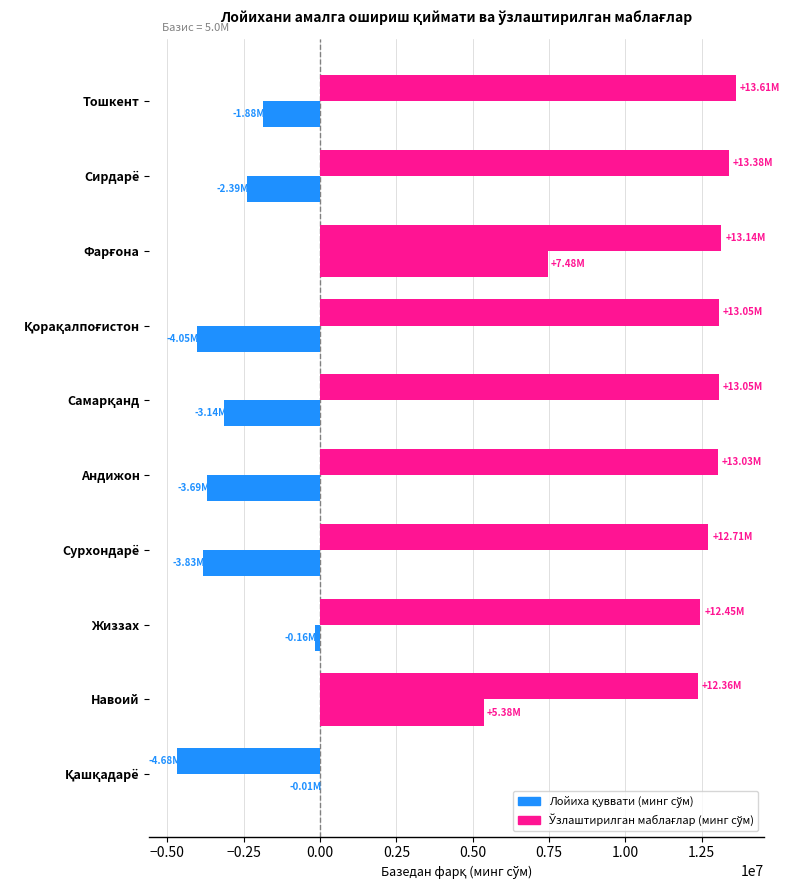

How many distinct data groups are displayed?

2